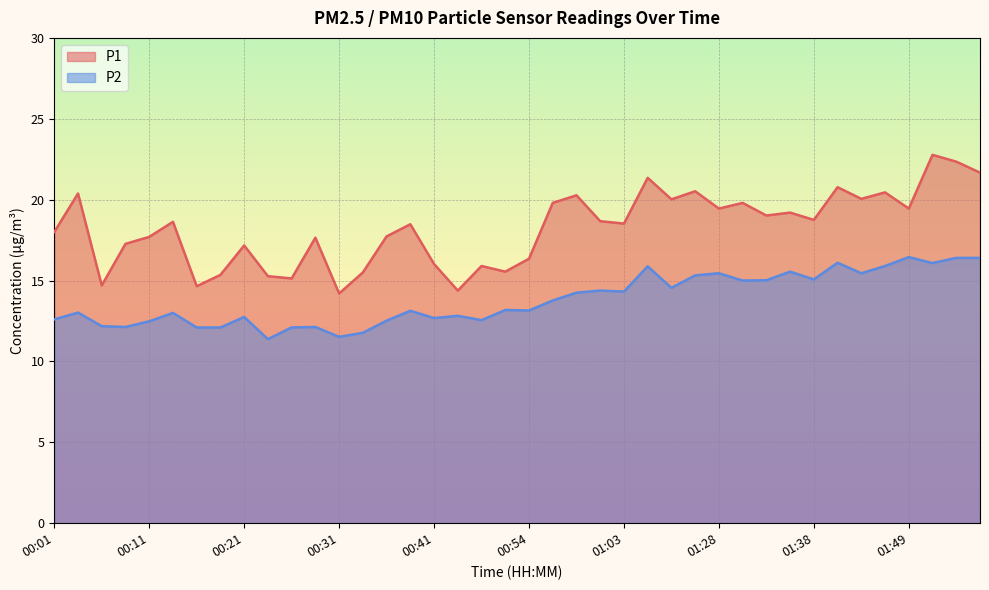

Where is the first local minimum for P1?

00:06